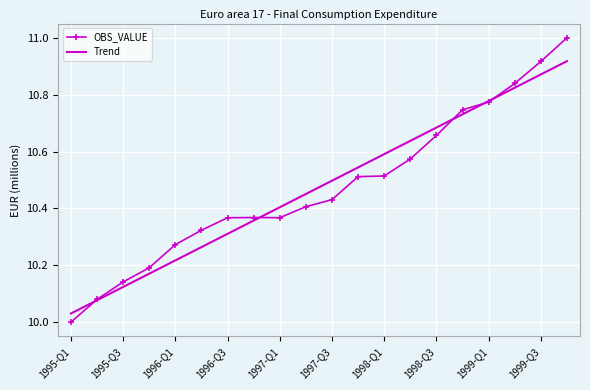

Which series ends up on top after the final intersection of Trend and OBS_VALUE?

OBS_VALUE